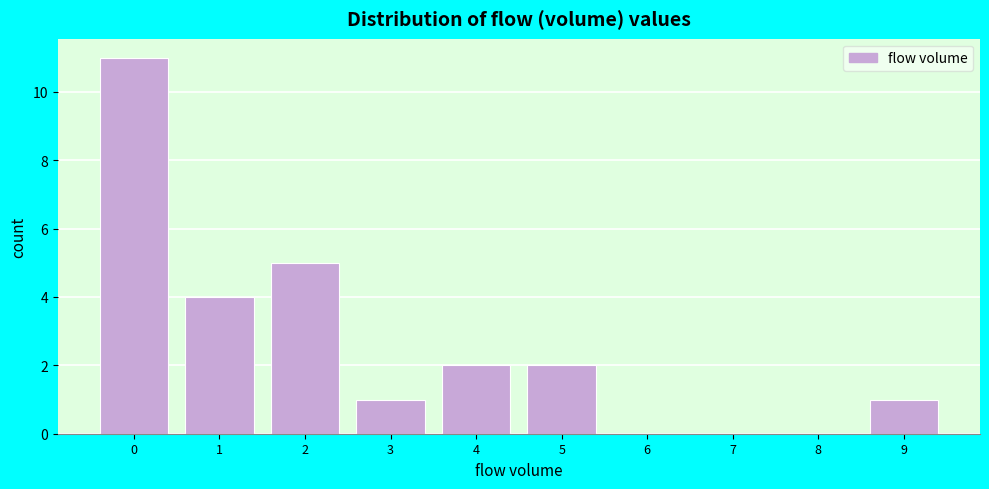

How tall is the bar that spans 3.5 to 4.5 on the x-axis? The values are not printed on the chart, so give them approximately, as read against the axis.

2